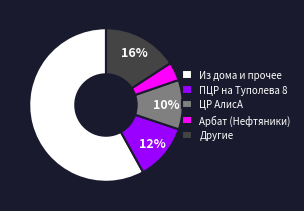

To the nearest percent, what is the average slice percentage?

20%